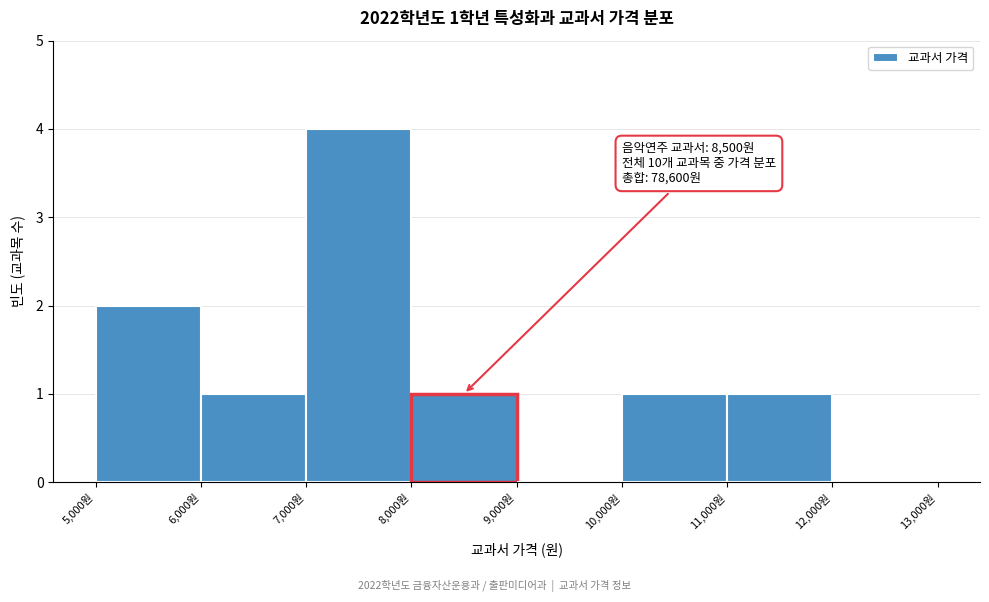

Which range on the x-axis has the tallest bar?

7000 to 8000